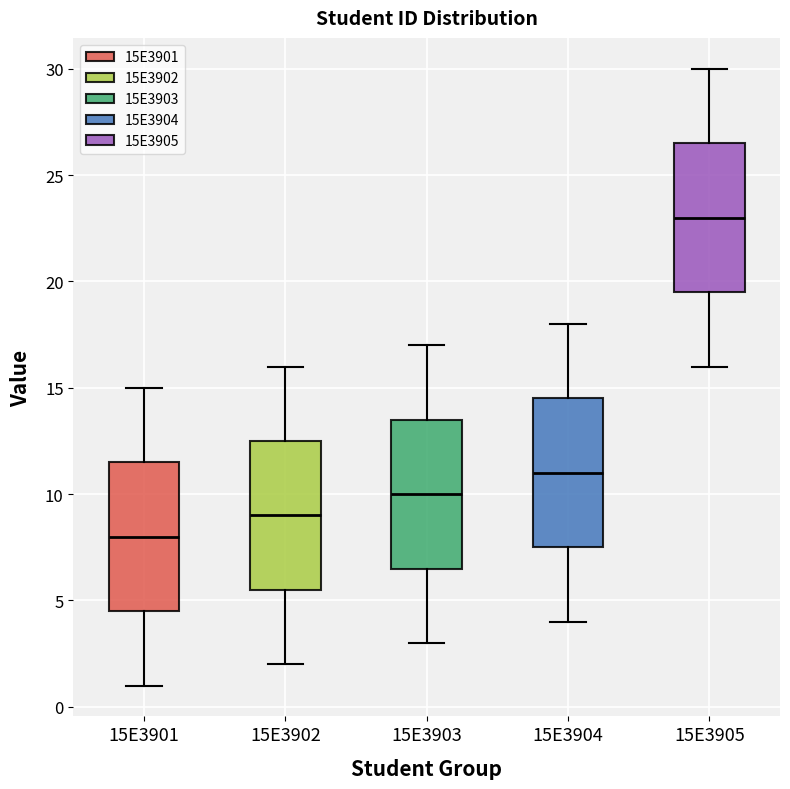

Reading left to right, transcribe this box plot: for each box, give where its median line is, the range the box spans, and where its two whiskers end, as read against the y-axis. The values are not printed on the chart, so give them approximately, as read against the axis.

15E3901: median 8.0, box 4.5 to 11.5, whiskers 1.0 to 15.0
15E3902: median 9.0, box 5.5 to 12.5, whiskers 2.0 to 16.0
15E3903: median 10.0, box 6.5 to 13.5, whiskers 3.0 to 17.0
15E3904: median 11.0, box 7.5 to 14.5, whiskers 4.0 to 18.0
15E3905: median 23.0, box 19.5 to 26.5, whiskers 16.0 to 30.0